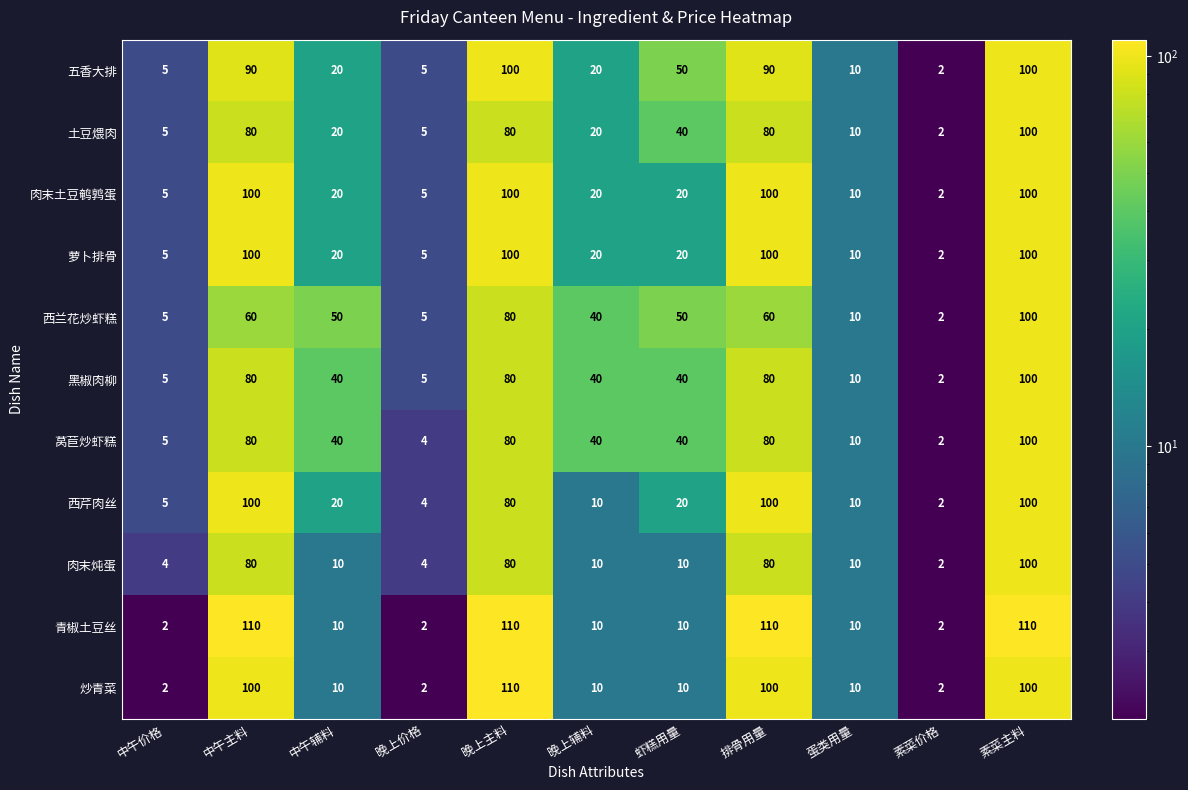

Count the number of data series in this chart.

11